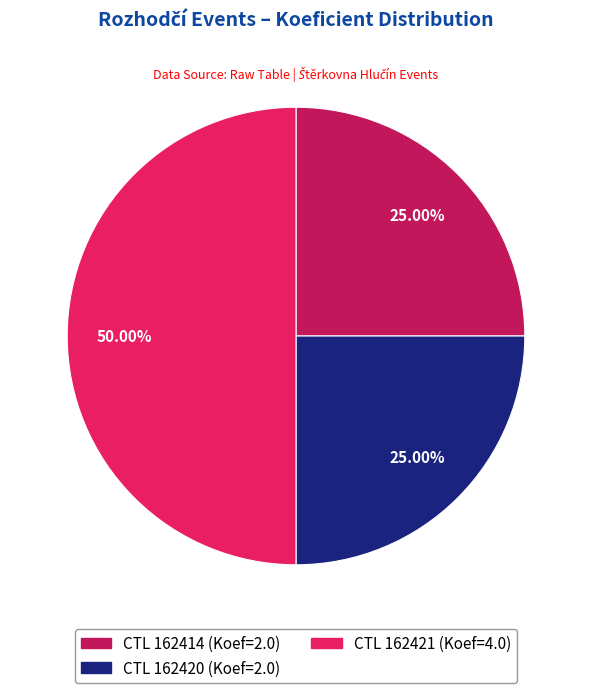

Count the number of slices in the pie.

3